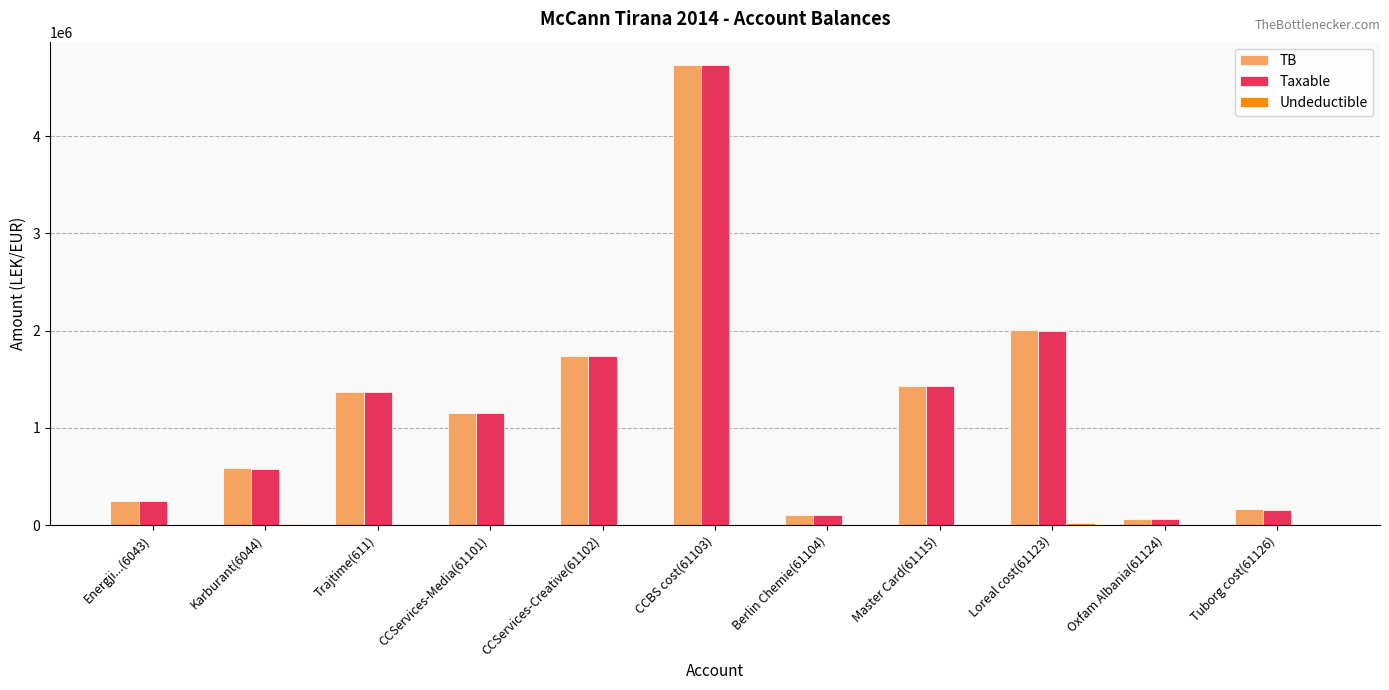

At which category is the sum across all series the highest?

CCBS cost(61103)